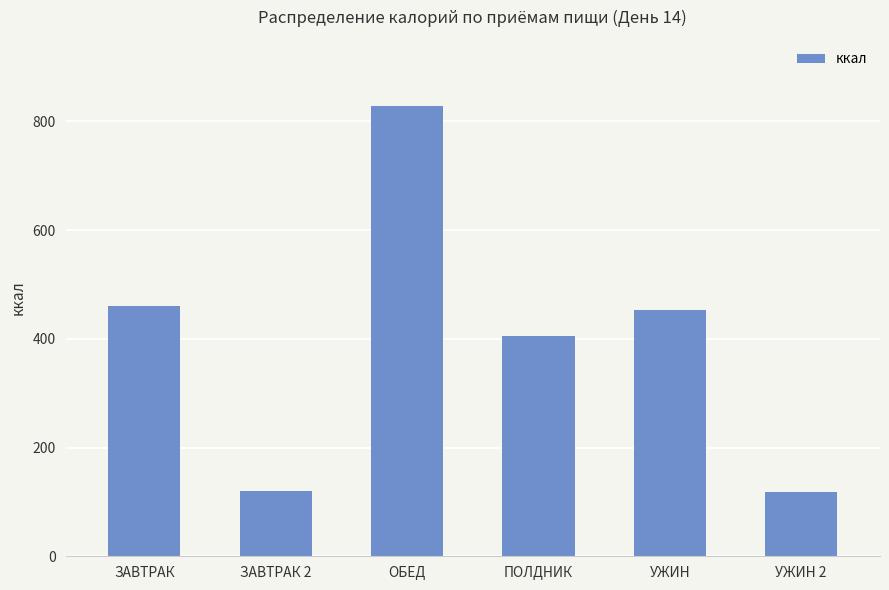

What is the label of the 5th bar from the right?

ЗАВТРАК 2